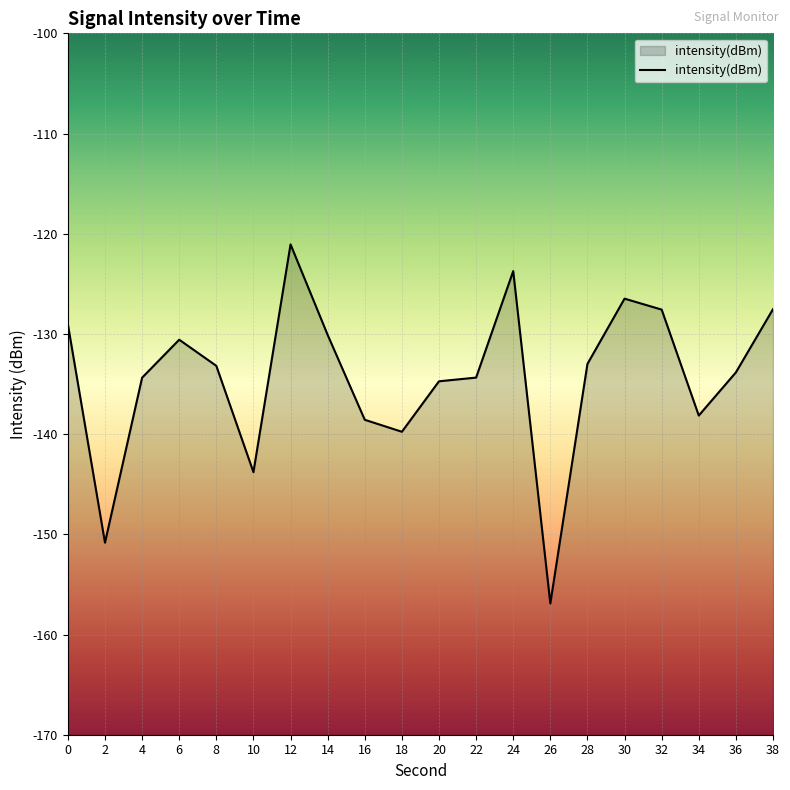

Which has a higher value, 36 or 18?

36